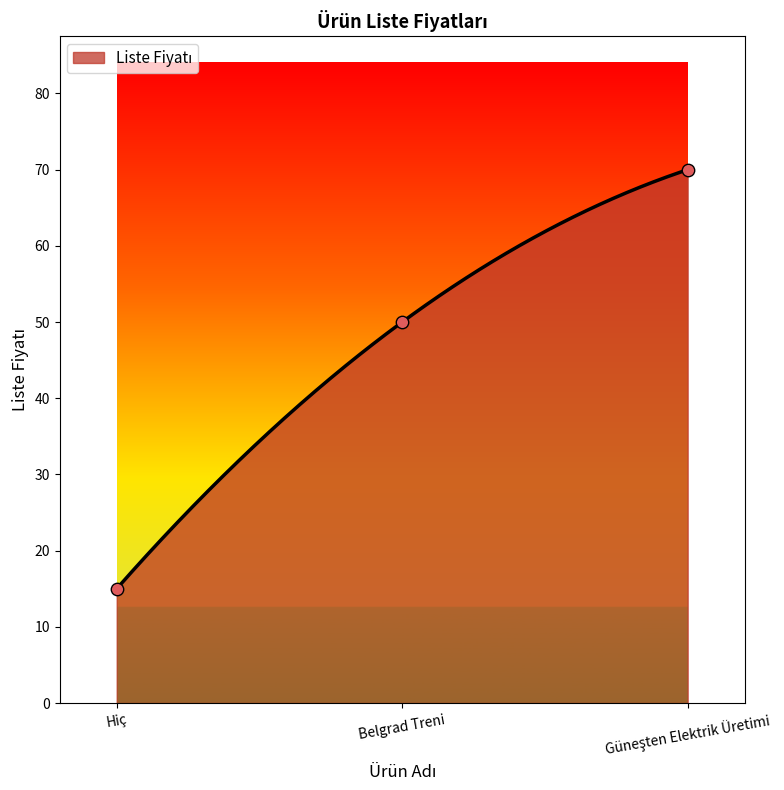

Approximately how many times larger is the value at Hiç compared to Güneşten Elektrik Üretimi?

0.2